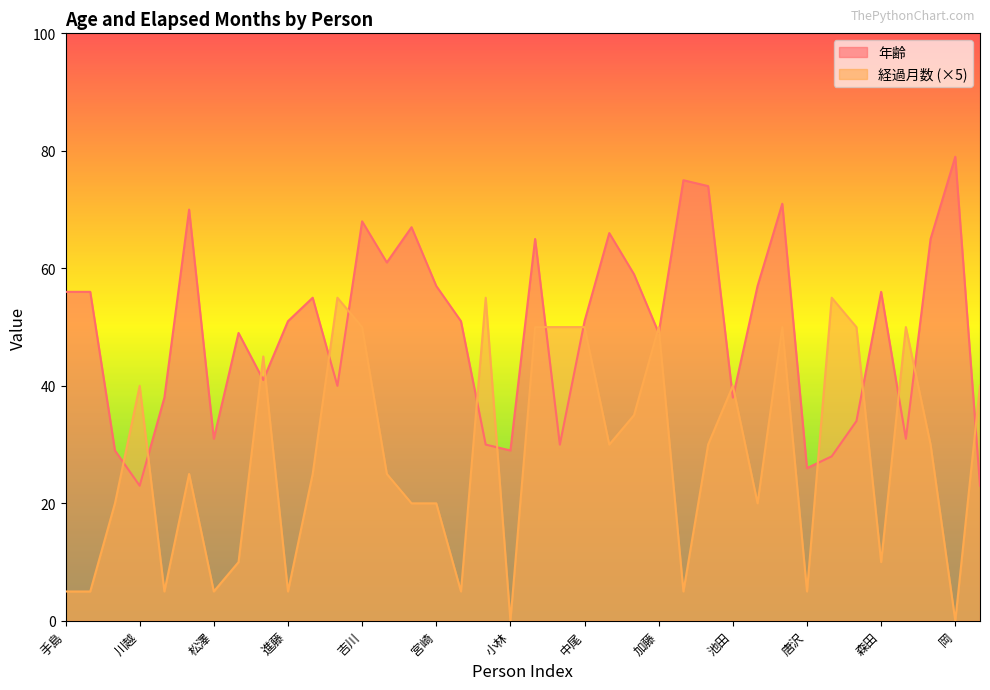

At which label is 年齢 closest to 51?

進藤